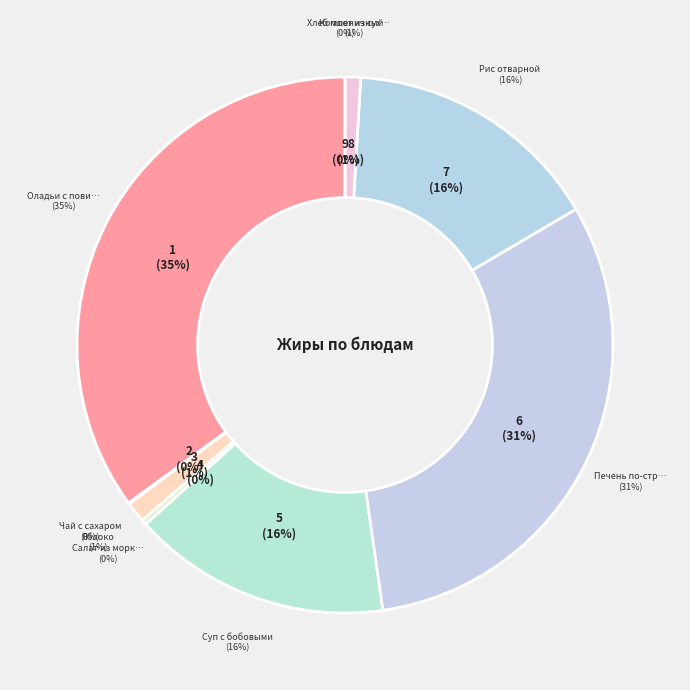

How much of the chart is everything except Рис отварной?

84.4%